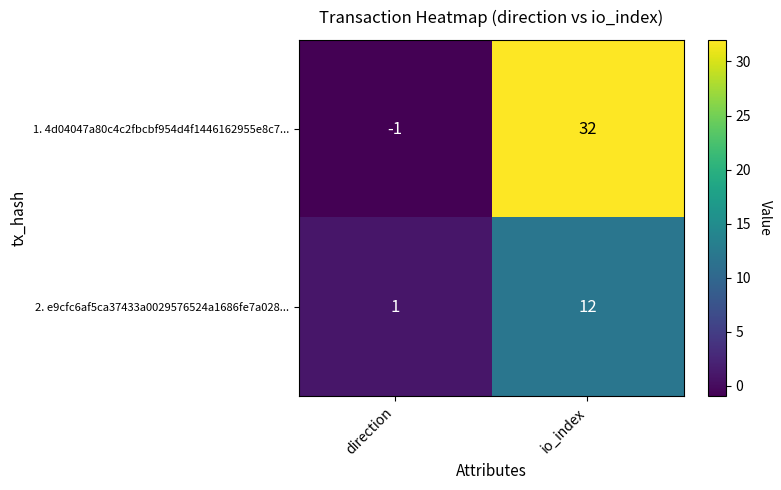

At which category is the sum across all series the highest?

io_index